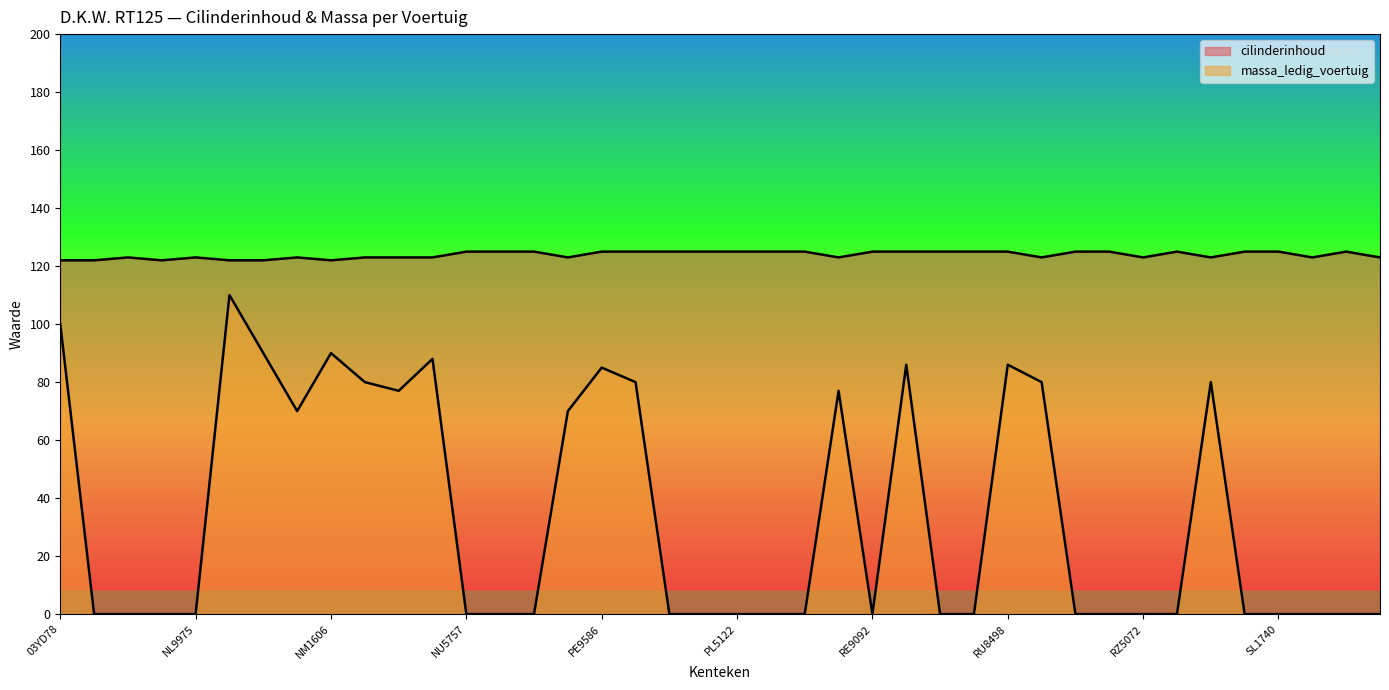

What is the spread (max minus min) of values at NM0902?

32